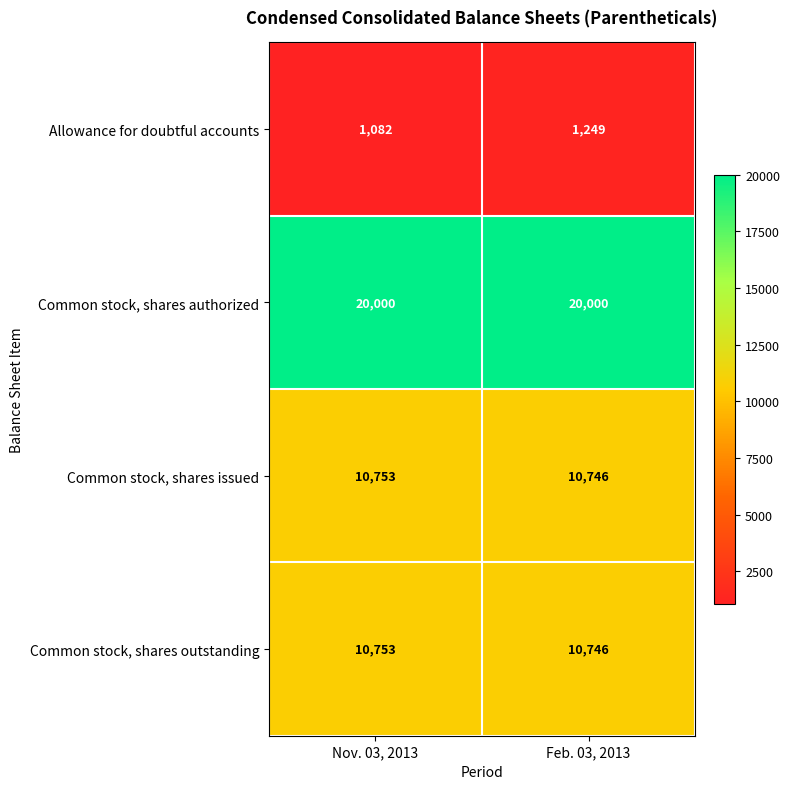

The value of Common stock, shares authorized at Nov. 03, 2013 is 20000. True or false?

True